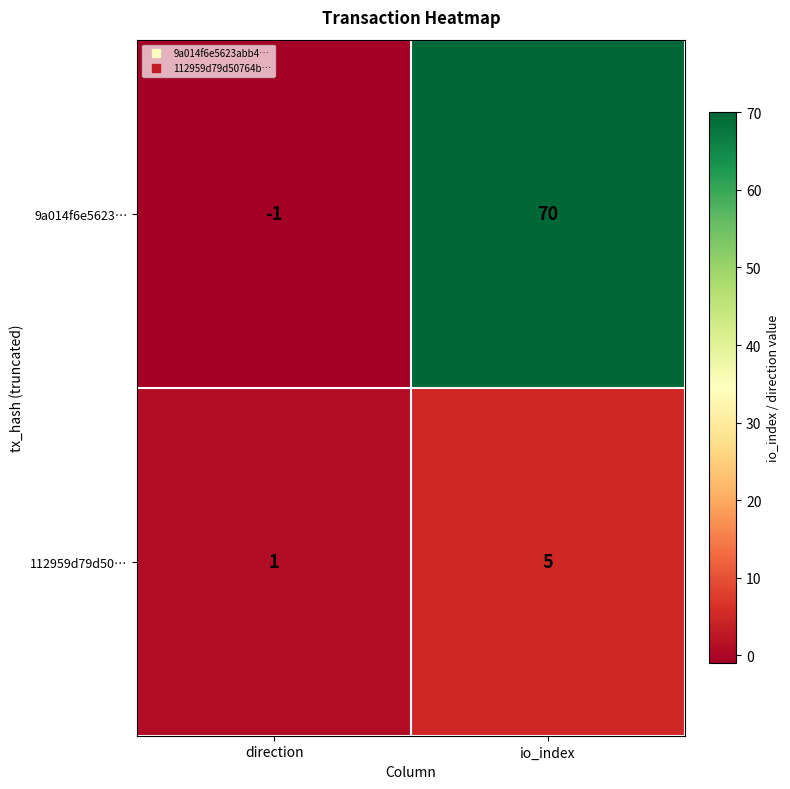

What is the difference between the maximum and minimum values in the 112959d79d50… series?

4